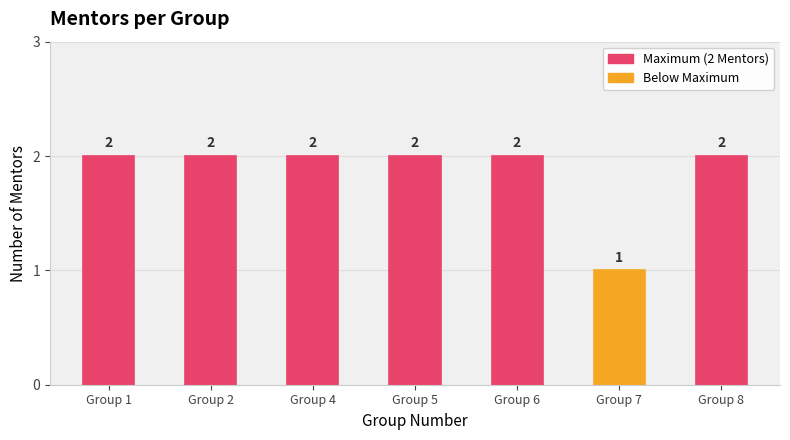

How many distinct data groups are displayed?

1